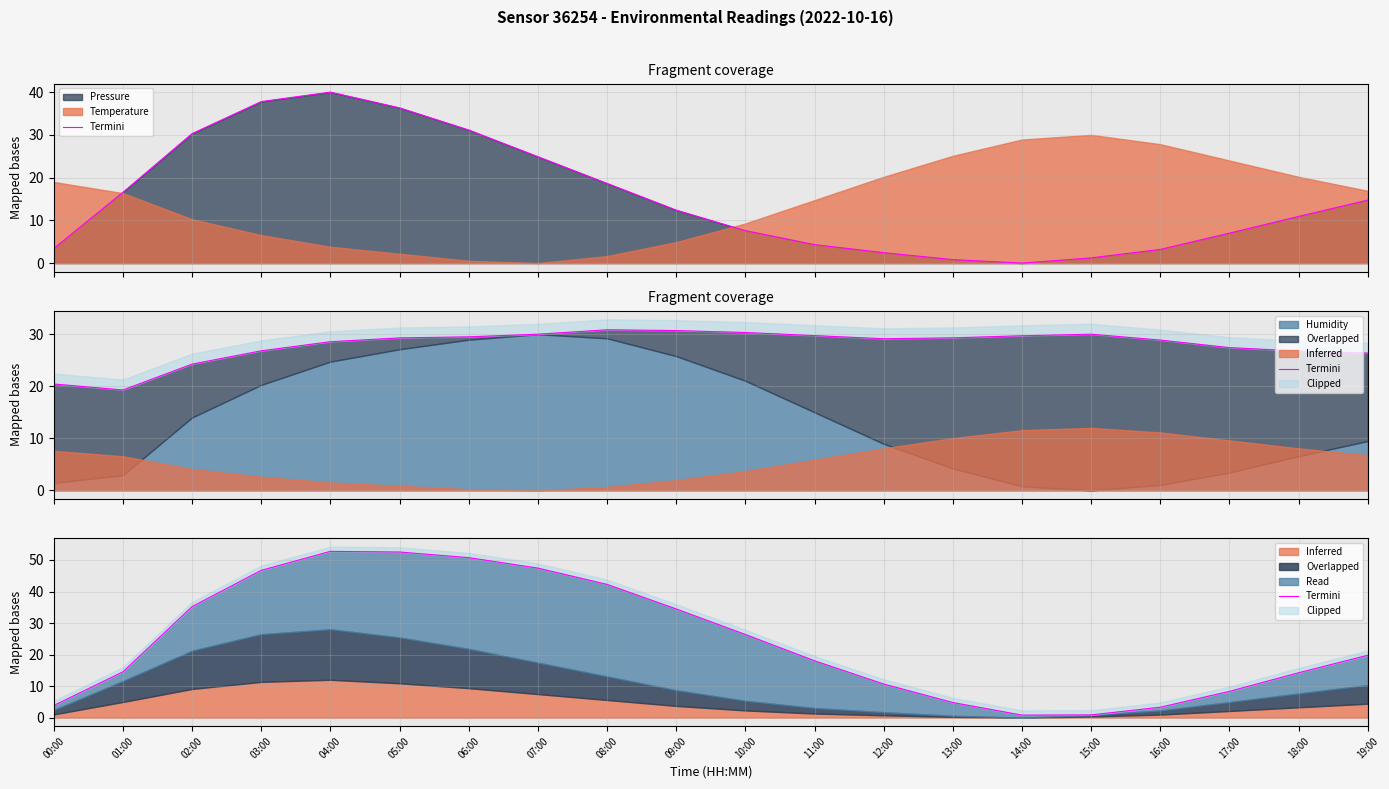

How many values are below 19?

10